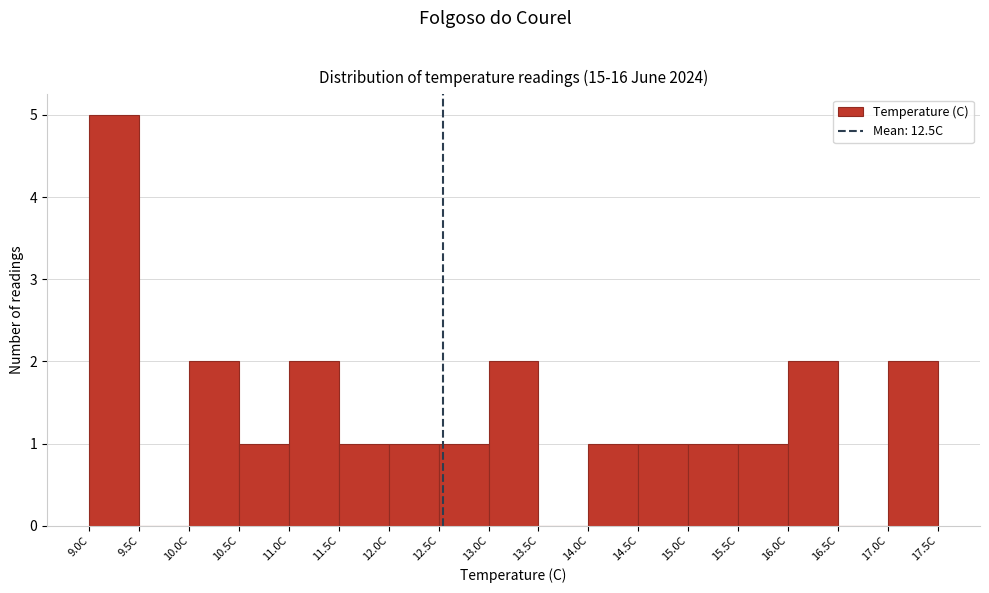

Over which range of the x-axis is the bar tallest?

9.0 to 9.5